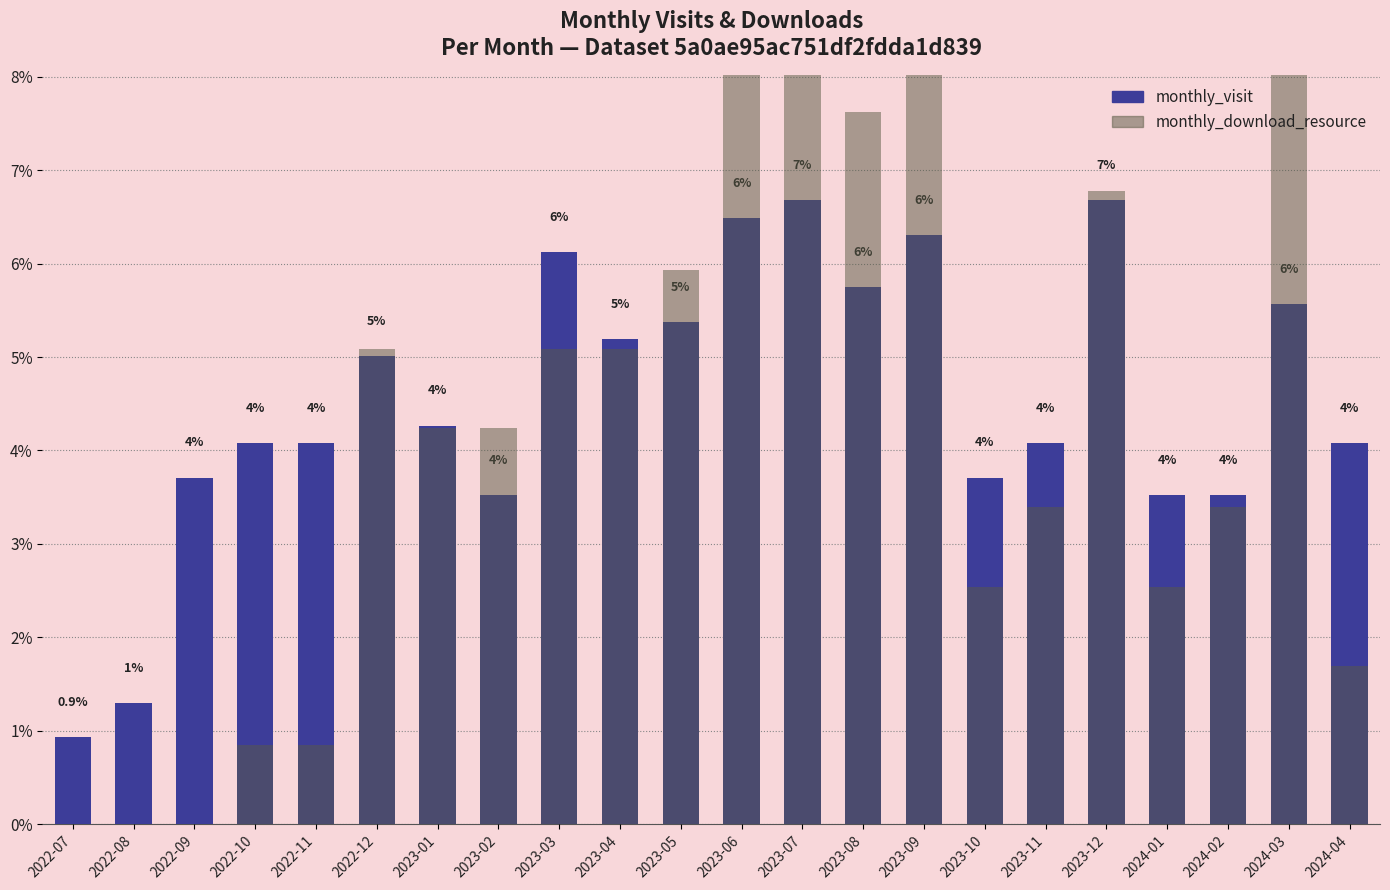

What is the label of the 21st bar from the right?

2022-08